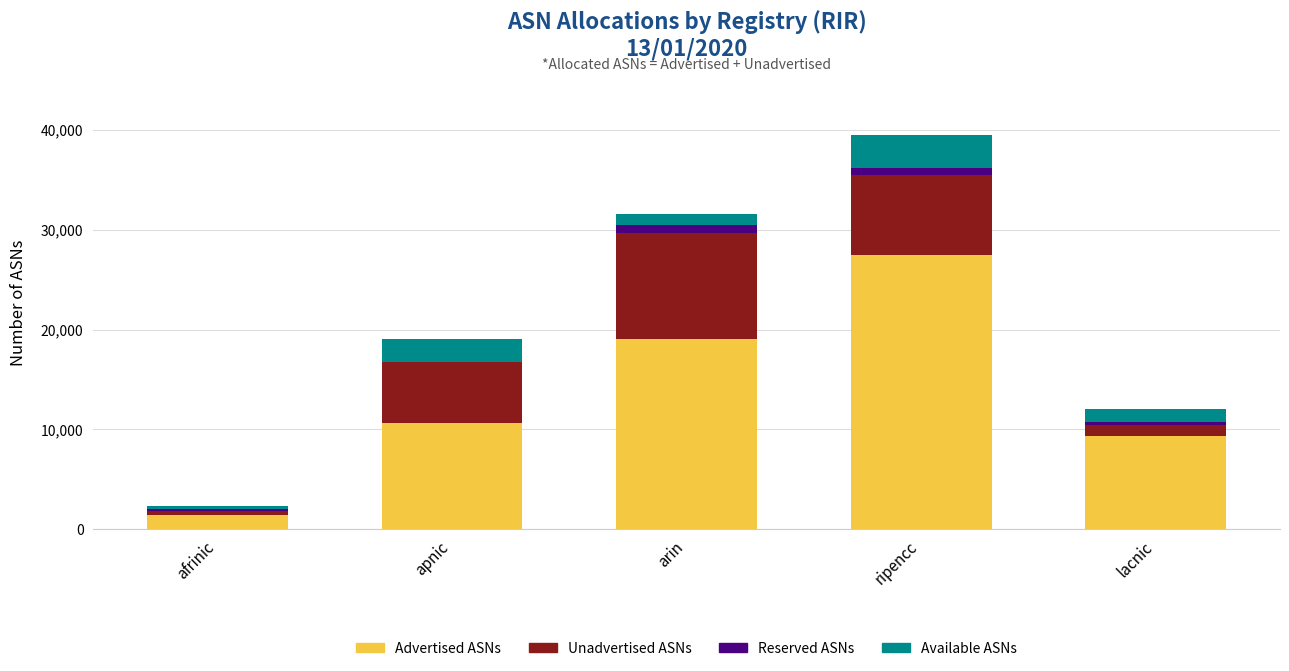

Are the bars horizontal?

No